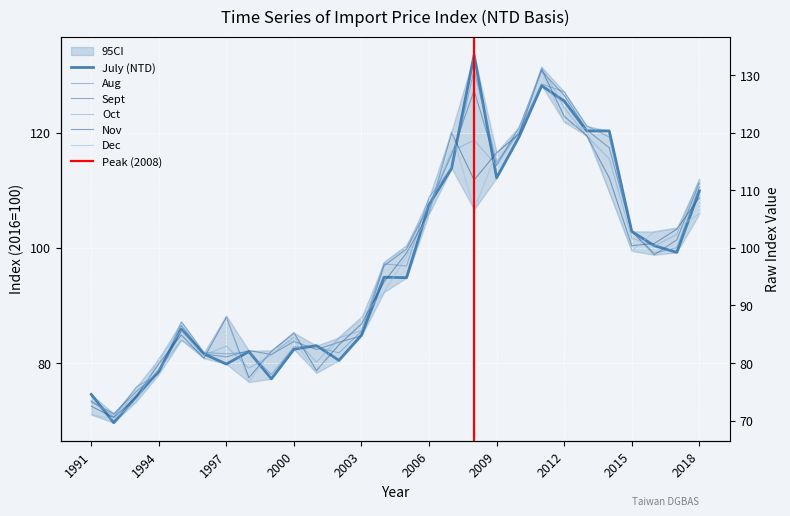

How many data points in Nov are above 99?

14